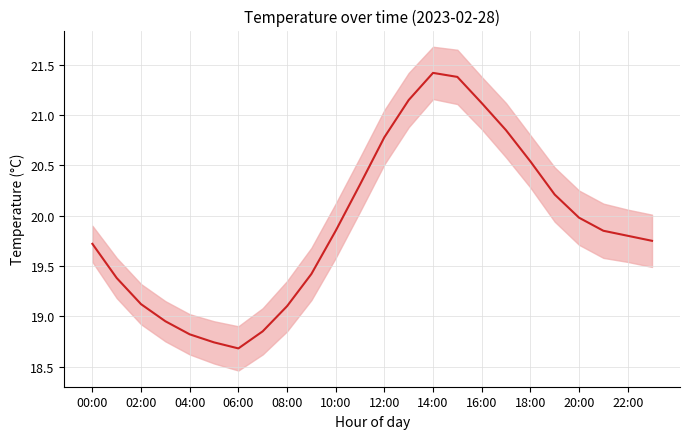

What position from the left is 23?

24